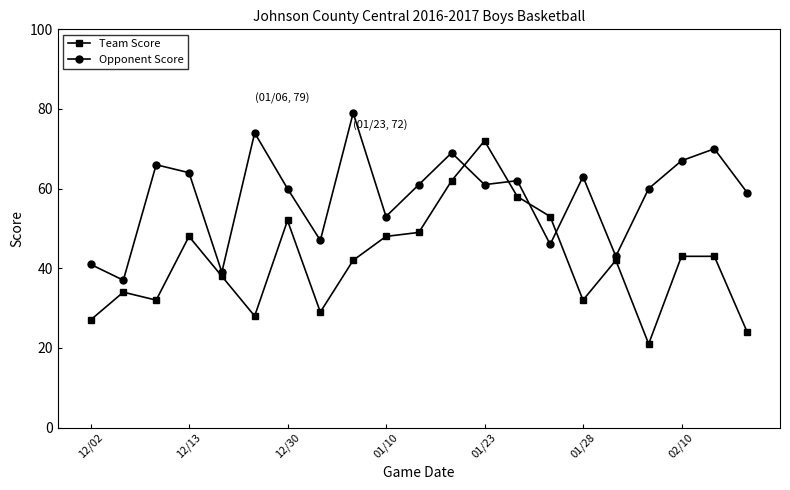

What is the smallest value displayed?

21